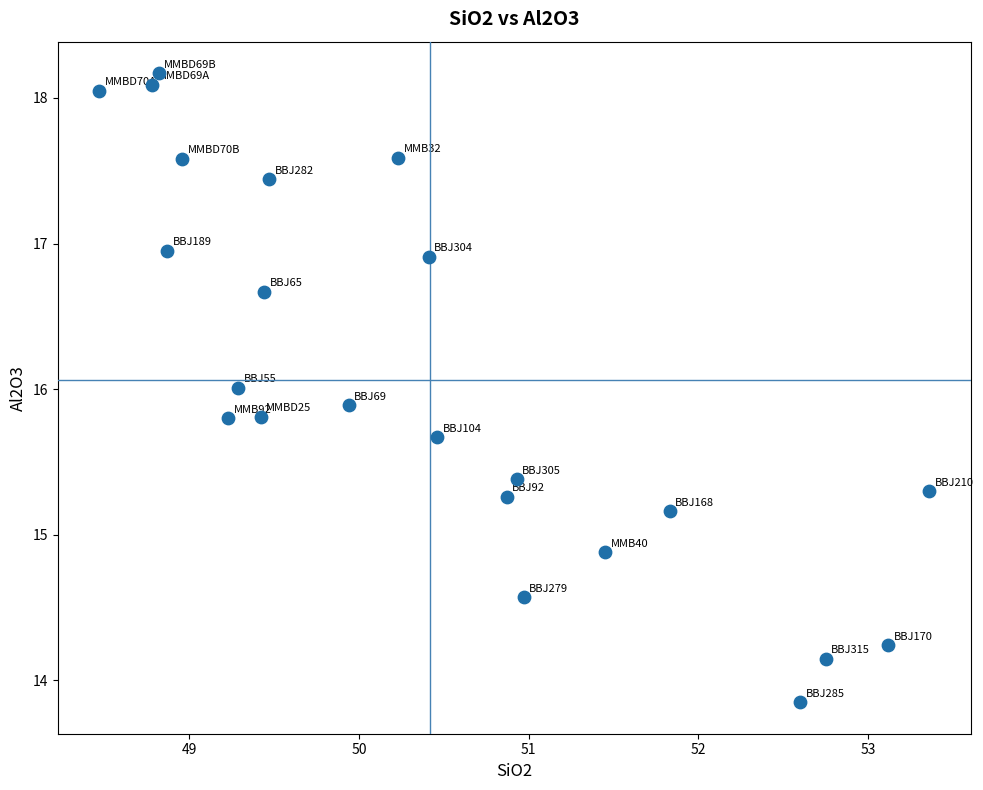

What is the range of Y values (max minus min)?

4.3